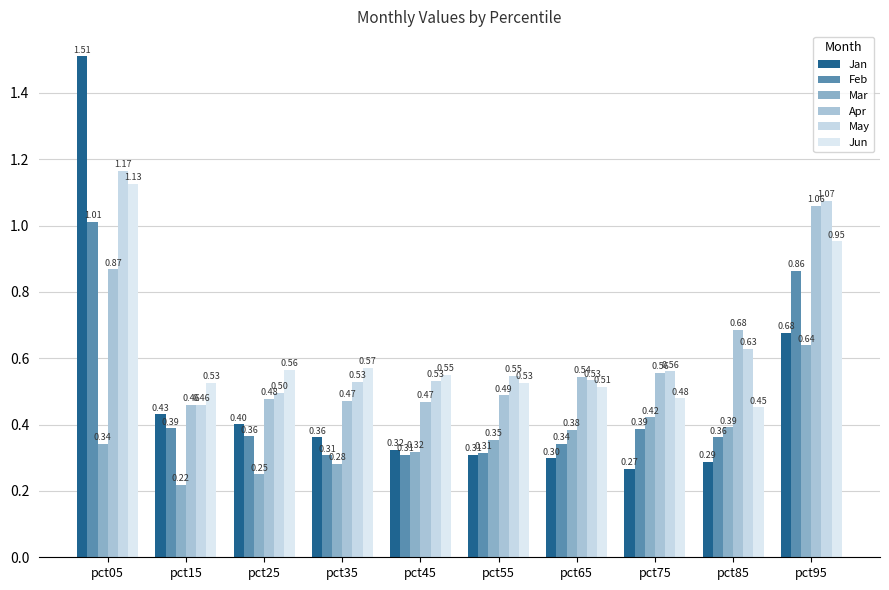

Reading right to left, extract all data points from this chart.

Jan: 0.7	0.3	0.3	0.3	0.3	0.3	0.4	0.4	0.4	1.5
Feb: 0.9	0.4	0.4	0.3	0.3	0.3	0.3	0.4	0.4	1.0
Mar: 0.6	0.4	0.4	0.4	0.4	0.3	0.3	0.3	0.2	0.3
Apr: 1.1	0.7	0.6	0.5	0.5	0.5	0.5	0.5	0.5	0.9
May: 1.1	0.6	0.6	0.5	0.5	0.5	0.5	0.5	0.5	1.2
Jun: 1.0	0.5	0.5	0.5	0.5	0.6	0.6	0.6	0.5	1.1